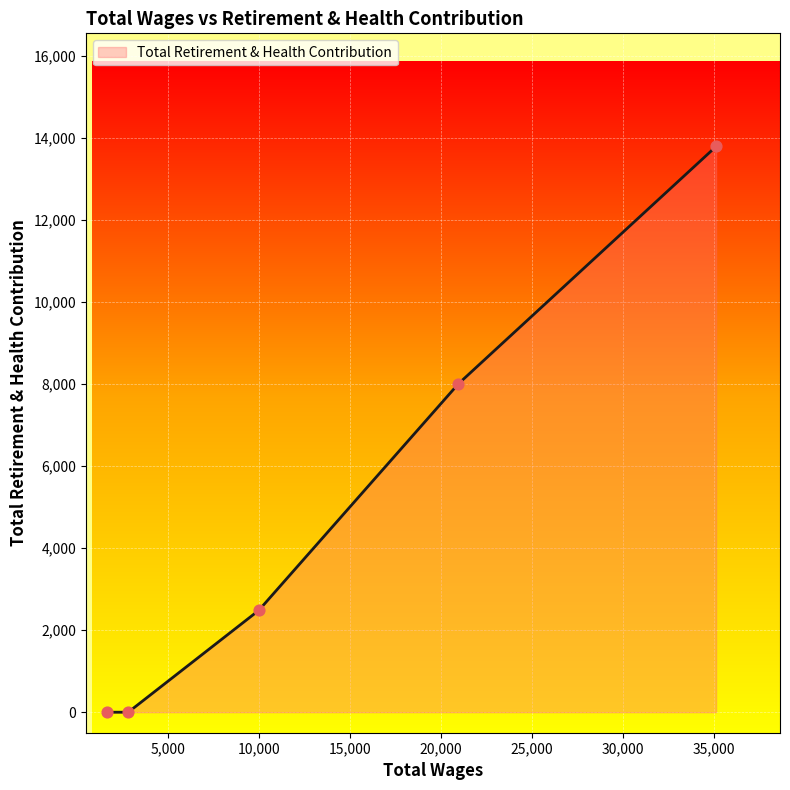

True or false: the data has more than 1 interior local peaks.

False